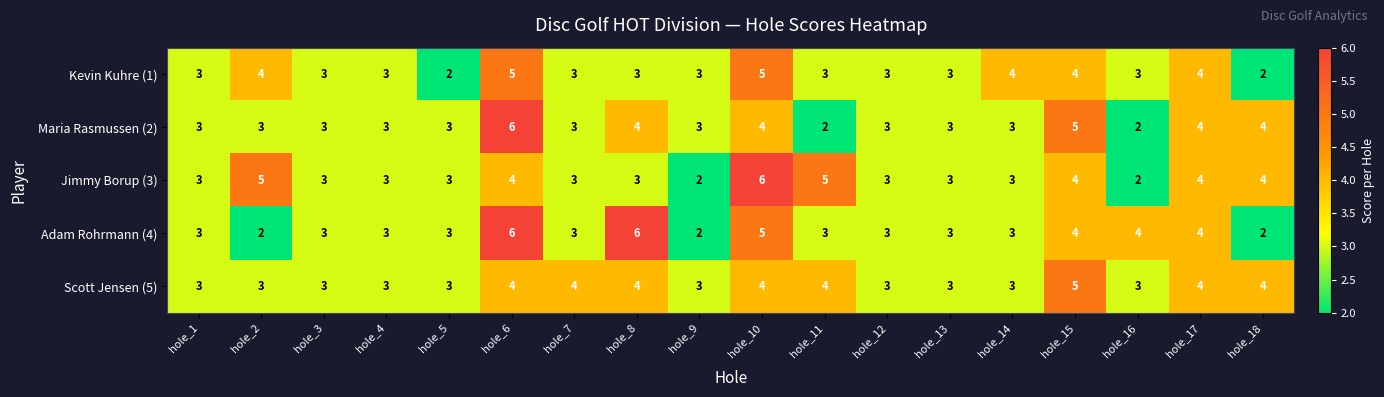

The value of Kevin Kuhre (1) at hole_10 is 2. True or false?

False